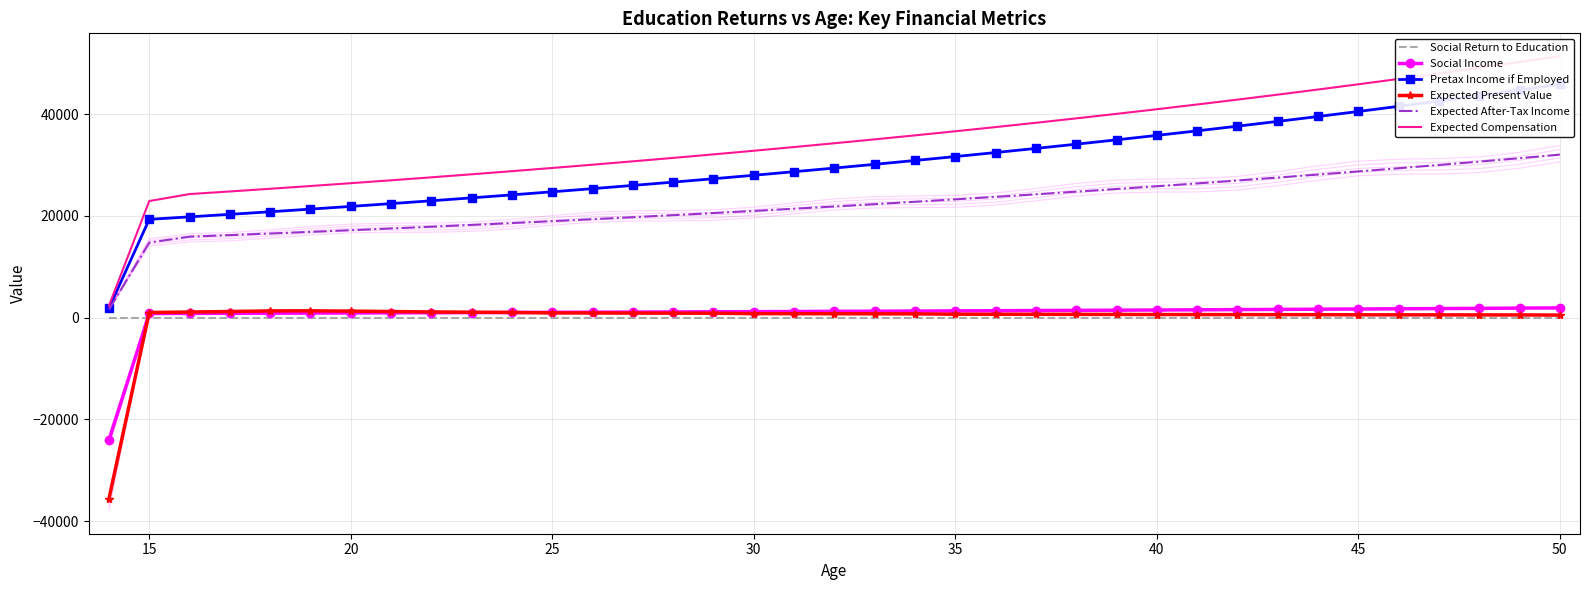

True or false: Expected After-Tax Income and Social Income intersect in this chart.

False